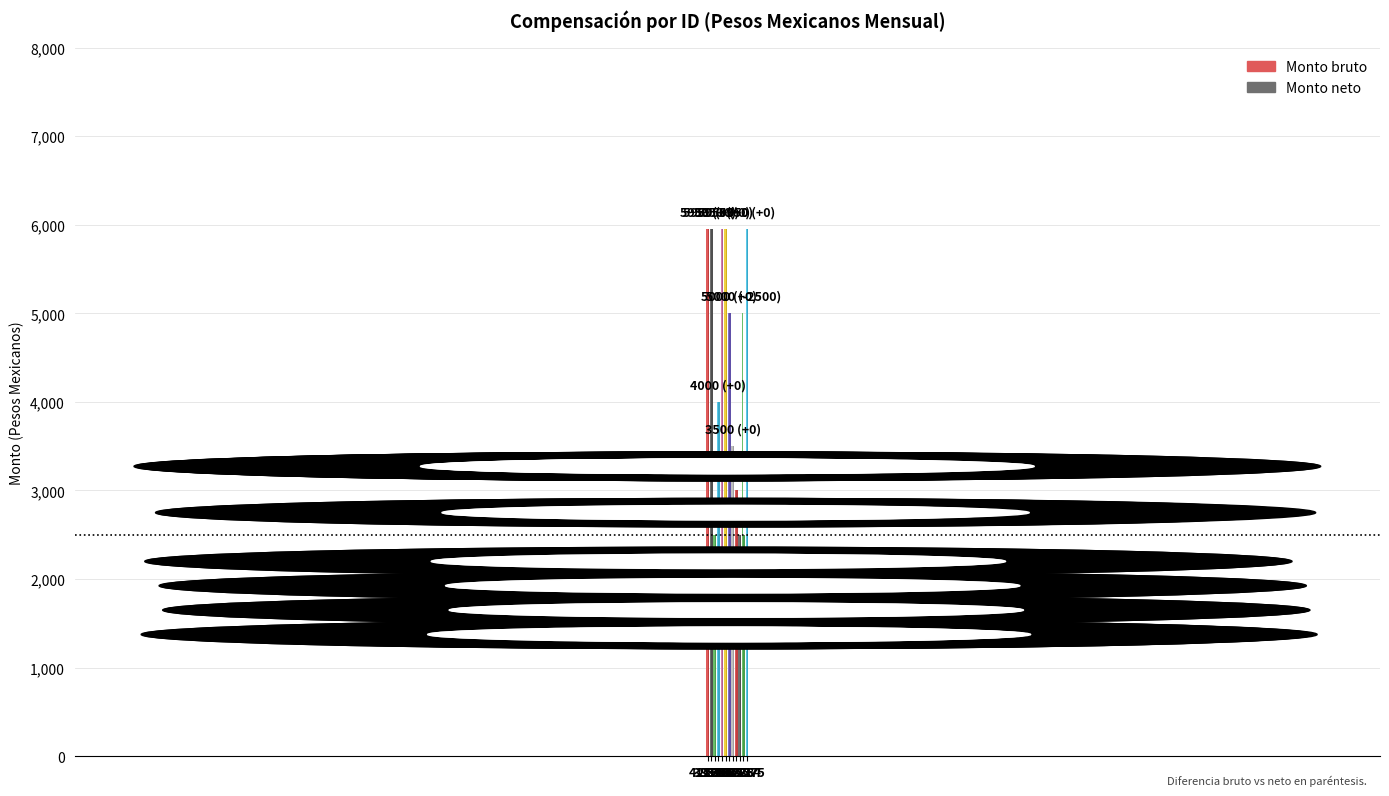

What is the approximate value of Monto bruto at 41127?

5950